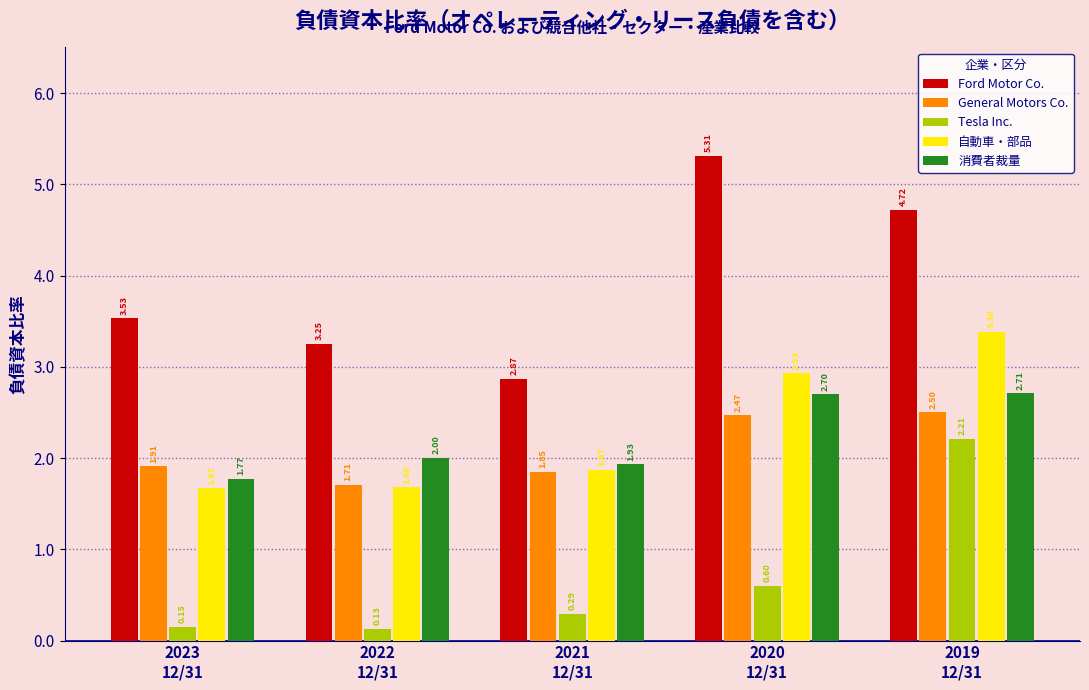

What is the average value of the 自動車・部品 series?

2.3